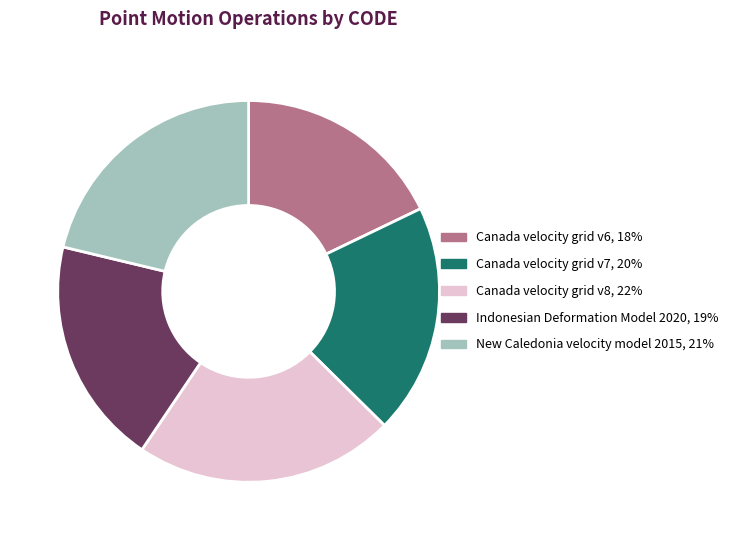

Is there a majority slice in this chart?

No